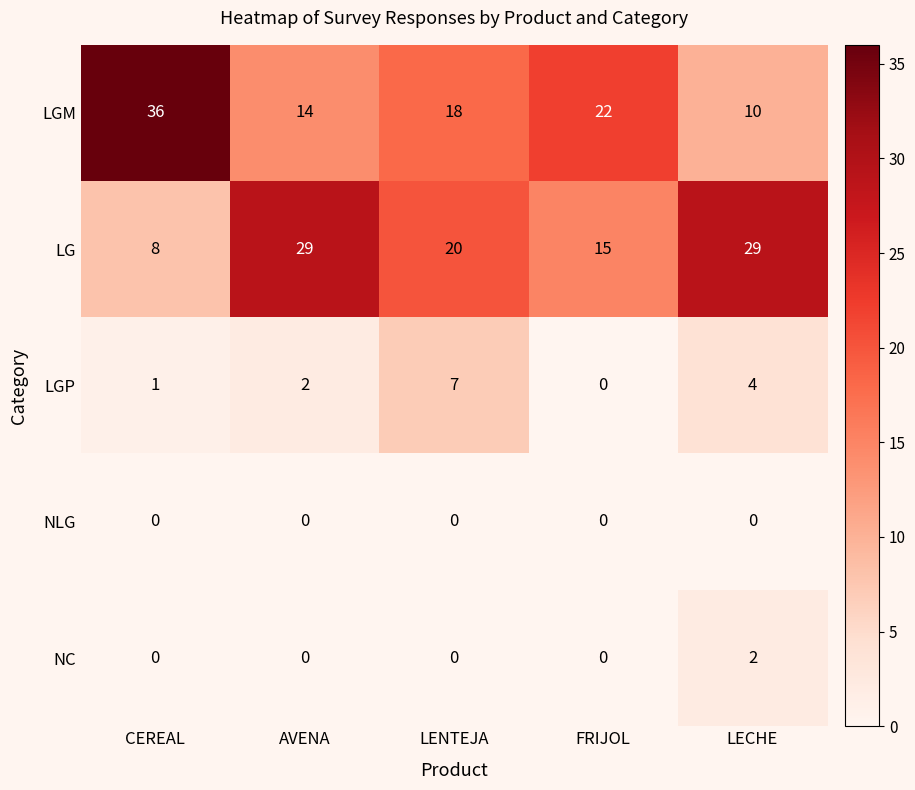

The NC series shows 1 at CEREAL. True or false?

False